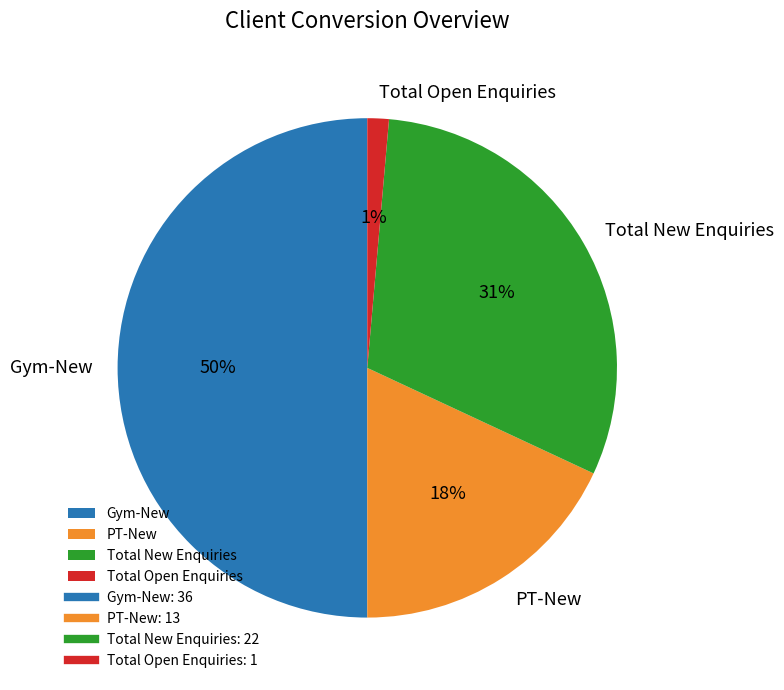

What is the largest slice in the pie chart?

Gym-New